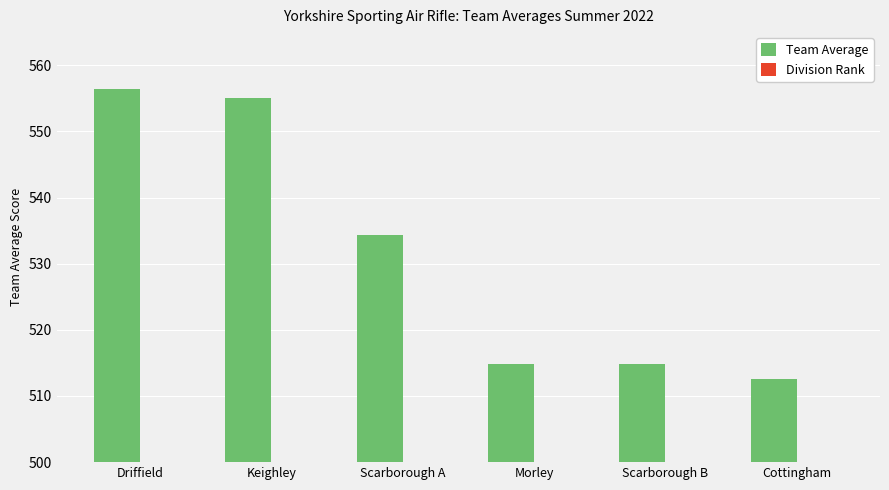

List the series in order of their peak value, lowest first.

Division Rank, Team Average